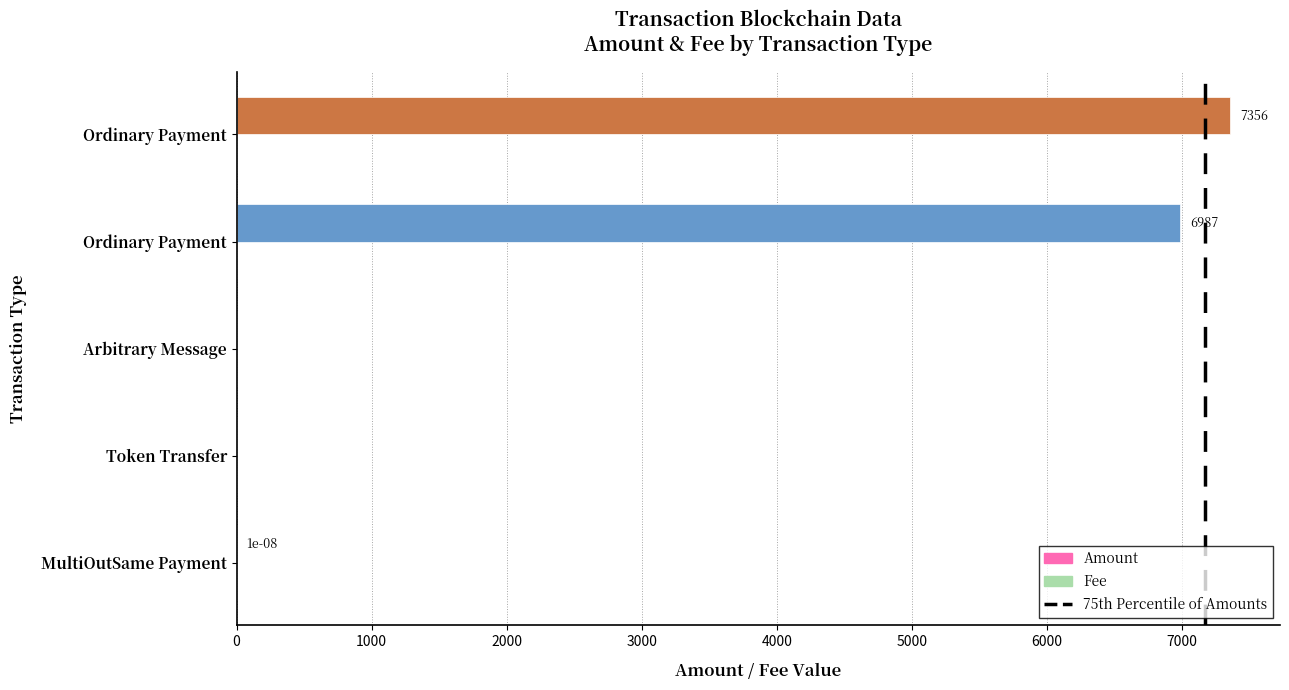

Count the number of data series in this chart.

2